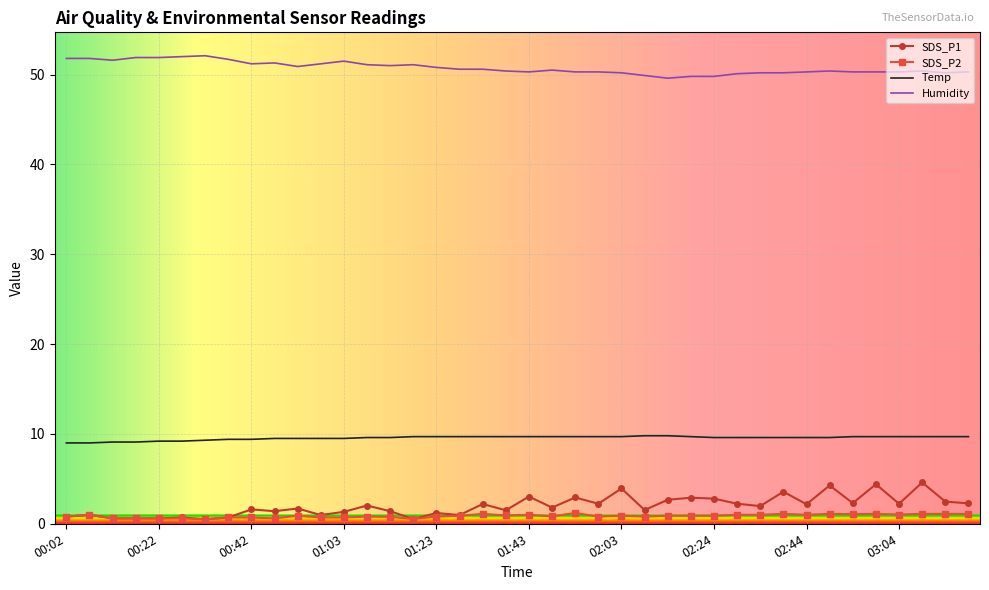

True or false: Temp and SDS_P1 cross at least once.

False